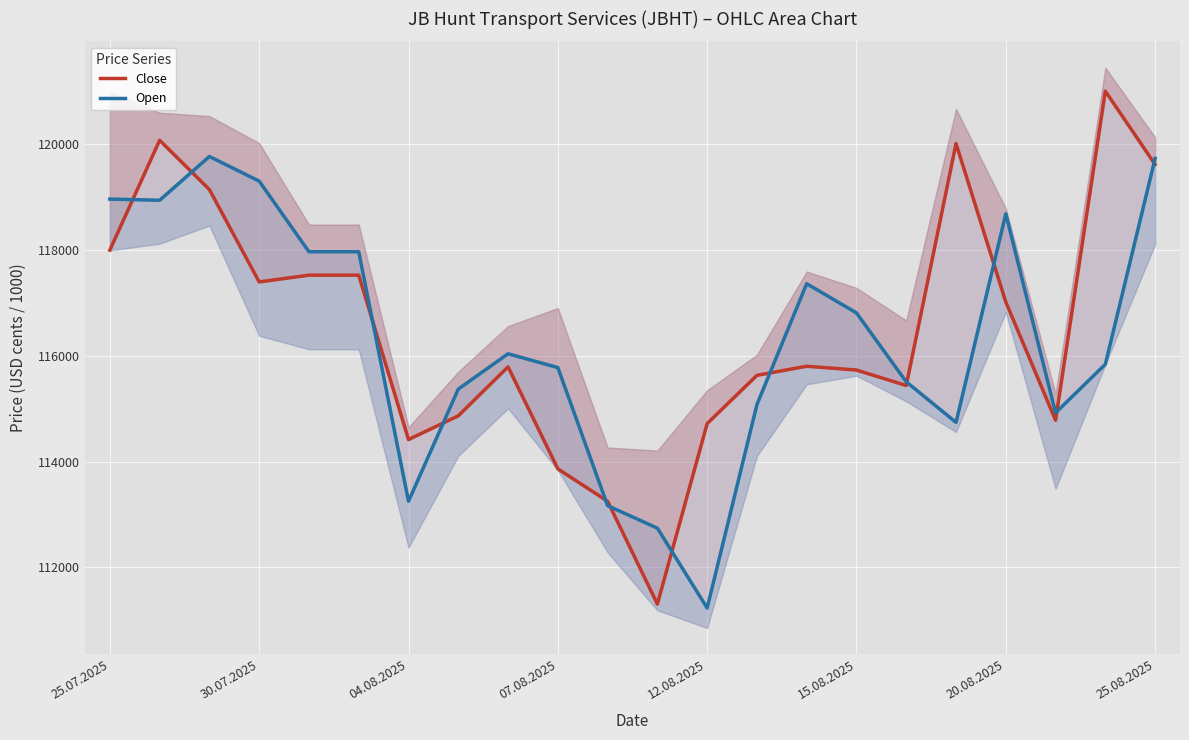

True or false: Close and Open intersect in this chart.

True